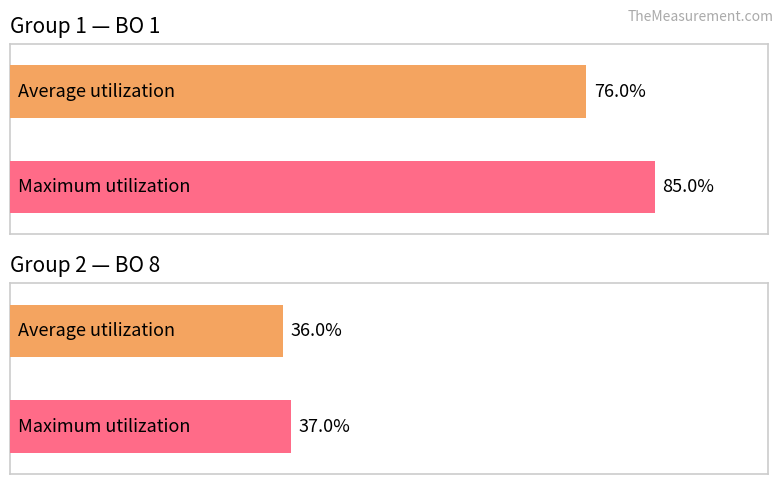

Which series has the widest spread of values?

Maximum utilization